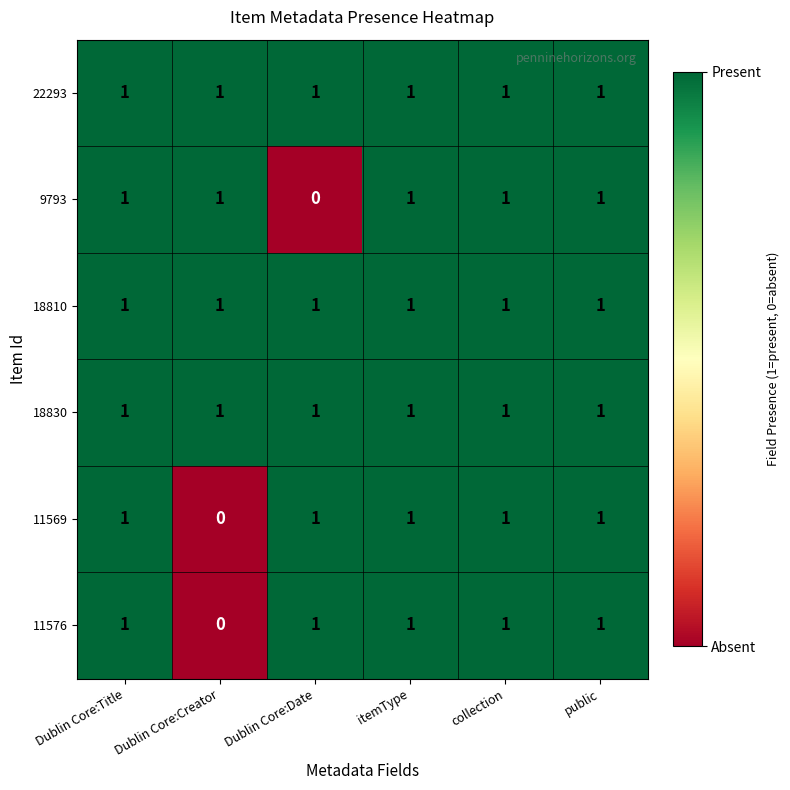

True or false: 18830 has a value of 1 at public.

True